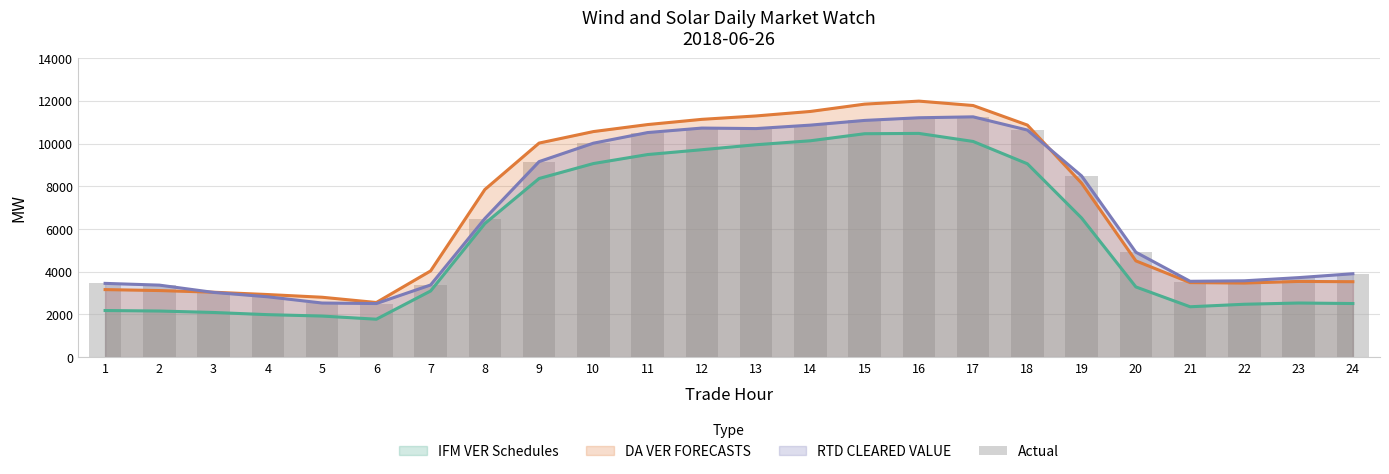

Which label corresponds to the smallest value in the chart?

6